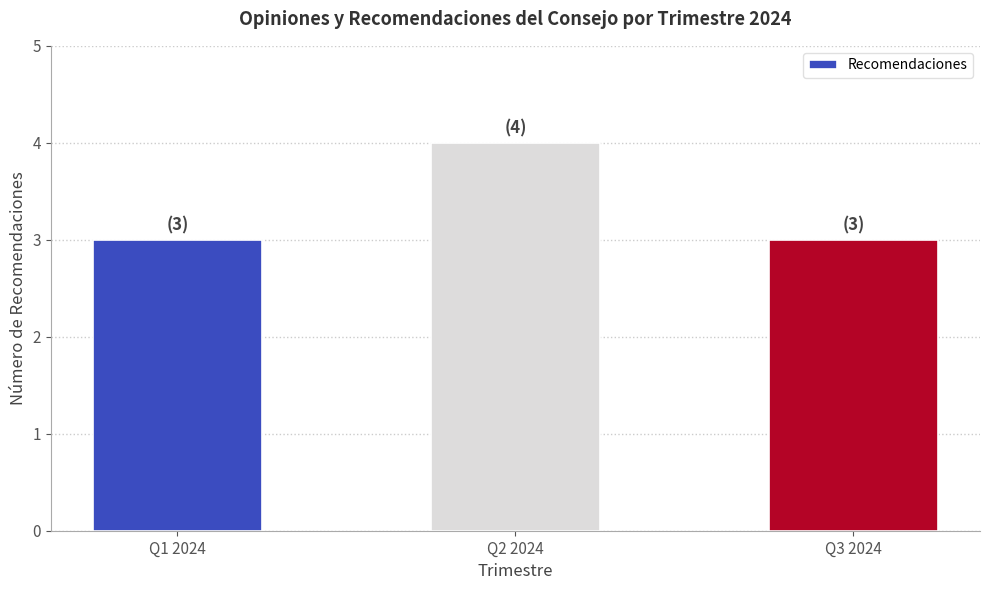

Which has a higher value, Q2 2024 or Q3 2024?

Q2 2024